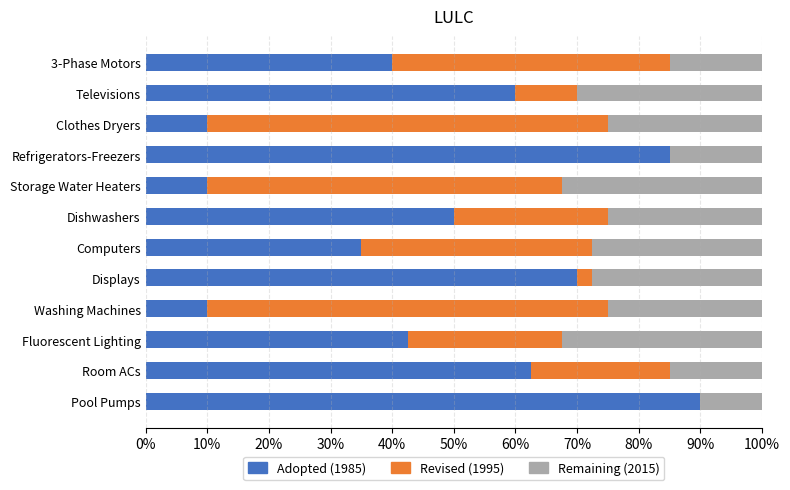

What is the total value across all series at Clothes Dryers?

100.0